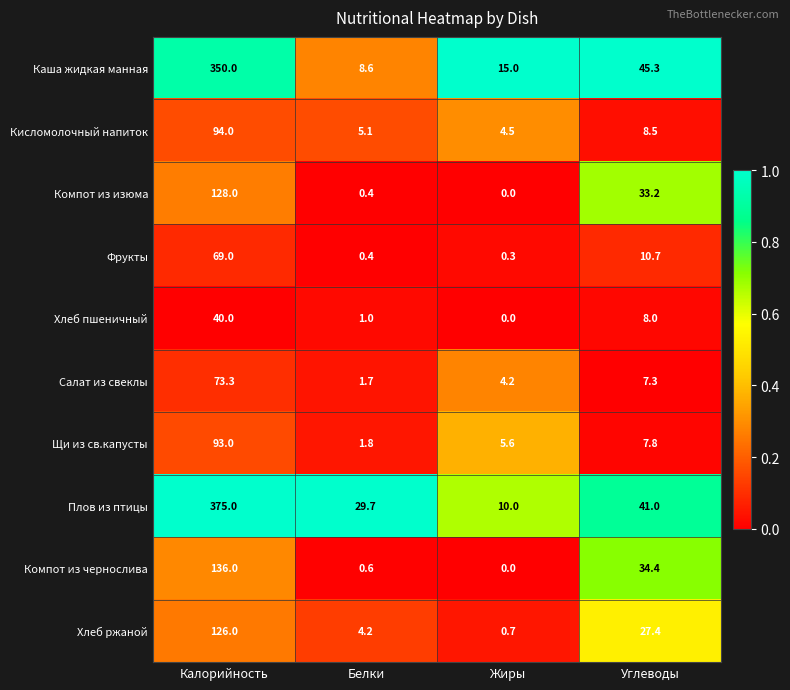

Is it true that Плов из птицы equals 66.6 at Углеводы?

False